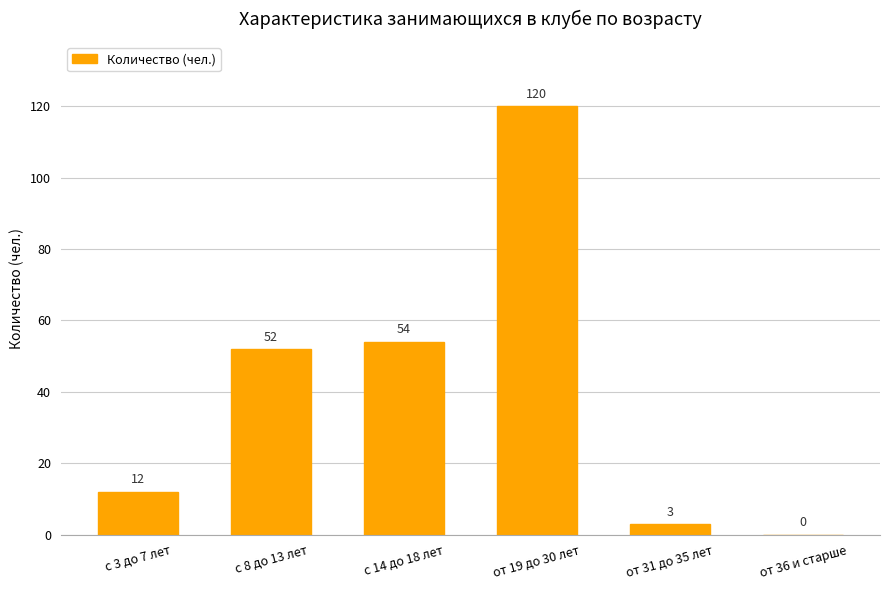

What is the average value?

40